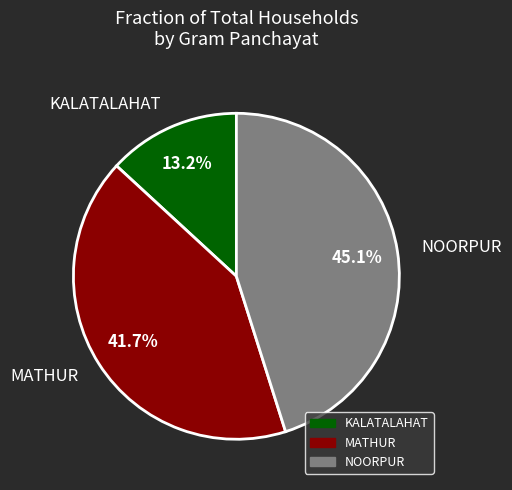

What percentage do NOORPUR and MATHUR together represent?

86.8%